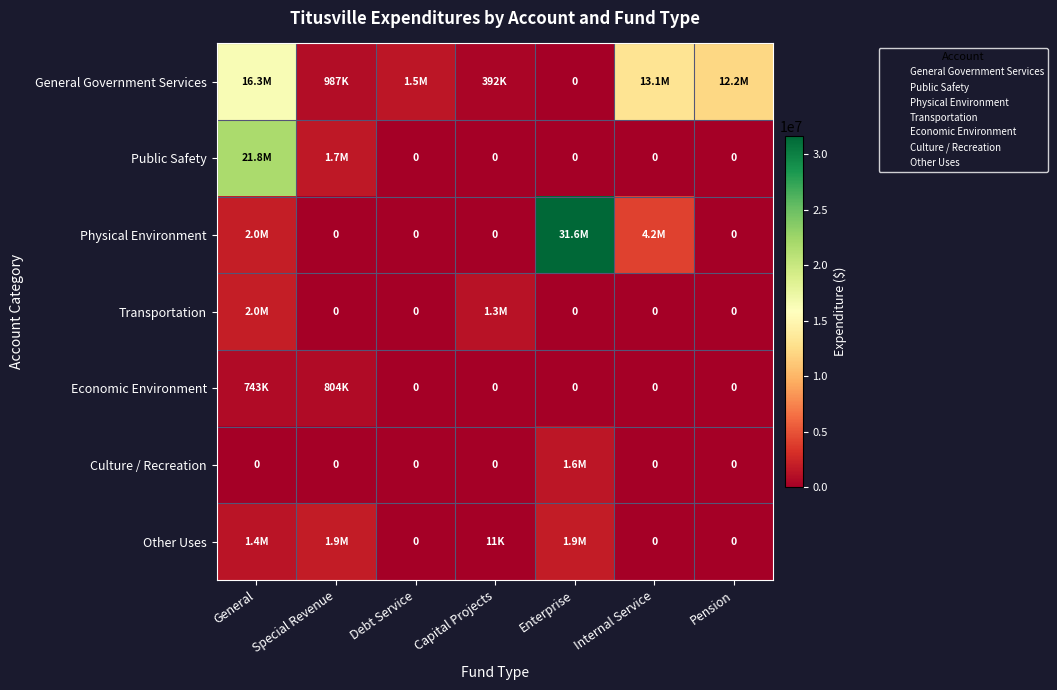

What is the difference between the maximum and minimum values in the Other Uses series?

1944646